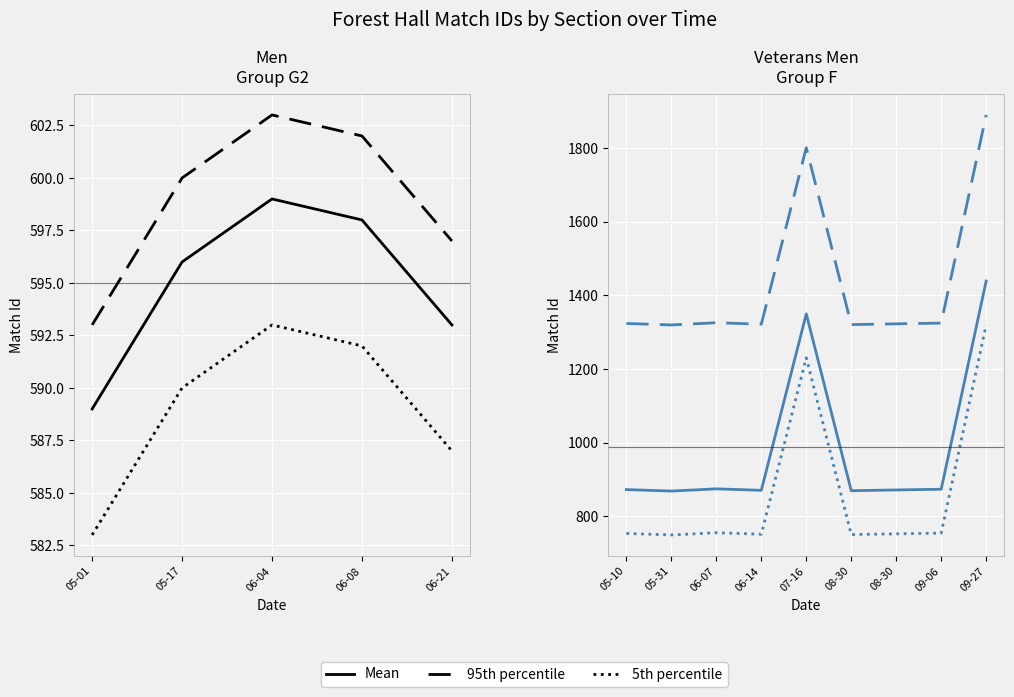

What is the value of the 95th percentile point at the 8th from the left?

1324.9